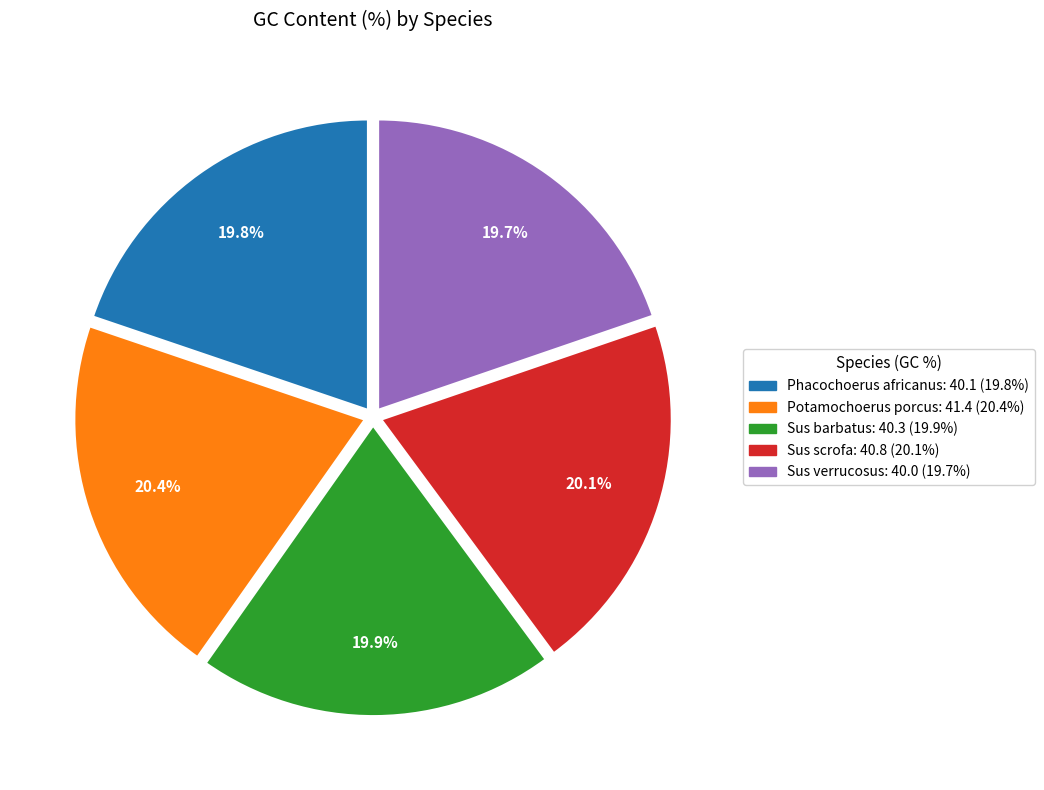

What percentage do Potamochoerus porcus and Phacochoerus africanus together represent?

40.2%